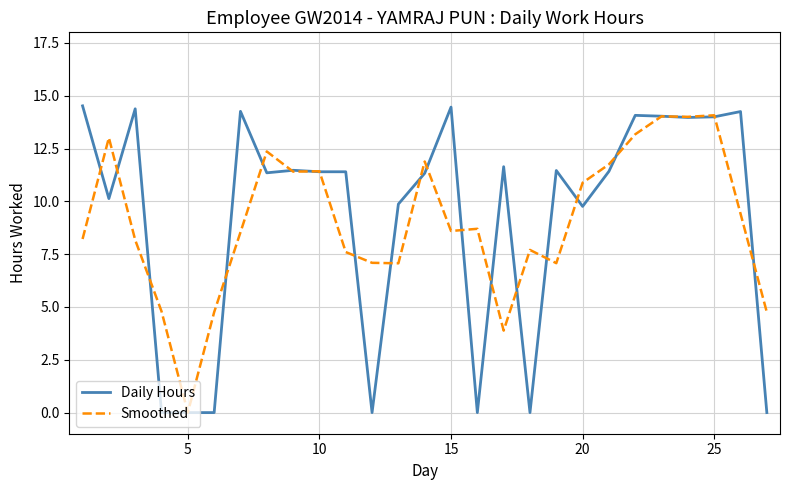

Does the chart display data point markers on the line(s)?

No